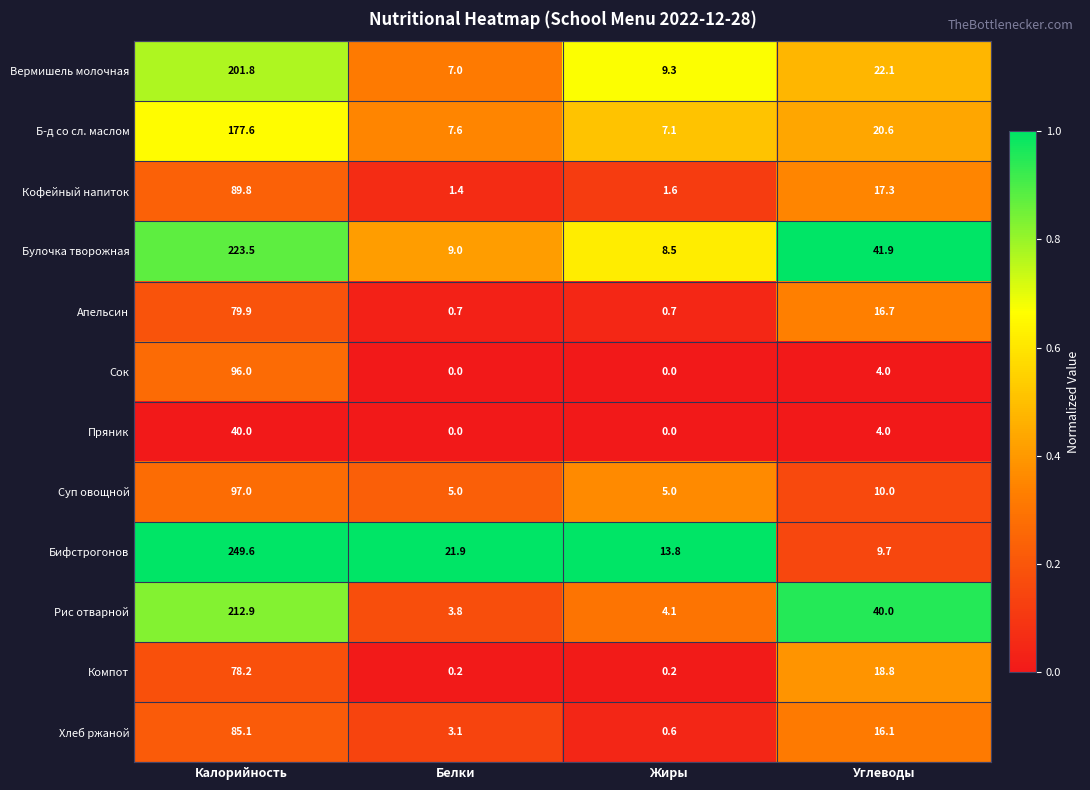

Rank the series by their maximum value, from highest to lowest.

Бифстрогонов, Булочка творожная, Рис отварной, Вермишель молочная, Б-д со сл. маслом, Суп овощной, Сок, Кофейный напиток, Хлеб ржаной, Апельсин, Компот, Пряник